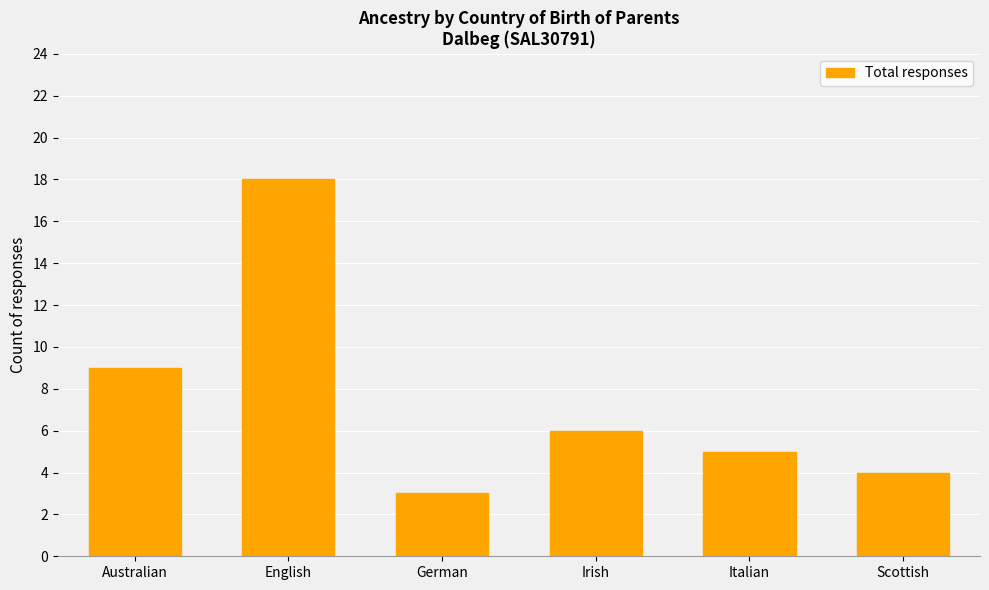

Where does the data first go above 6?

Australian